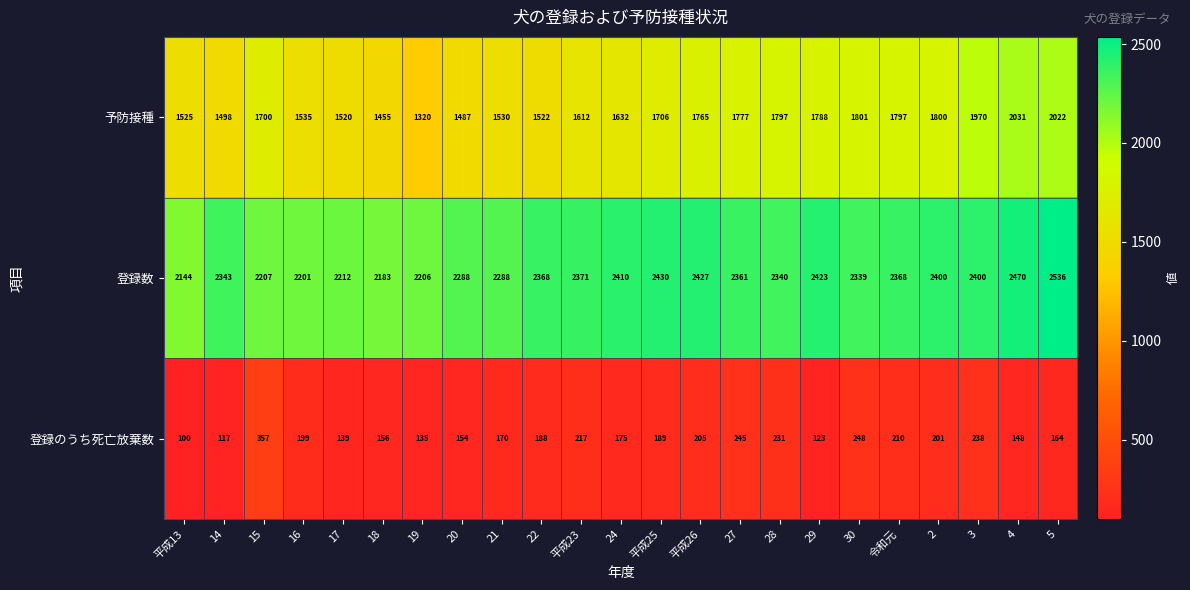

What is the greatest value displayed?

2536